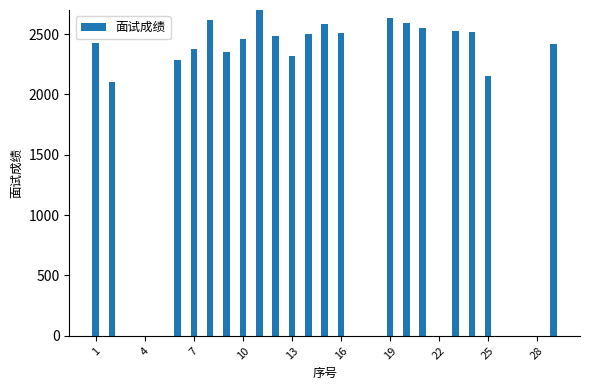

What is the maximum value shown in the chart?

2700.7